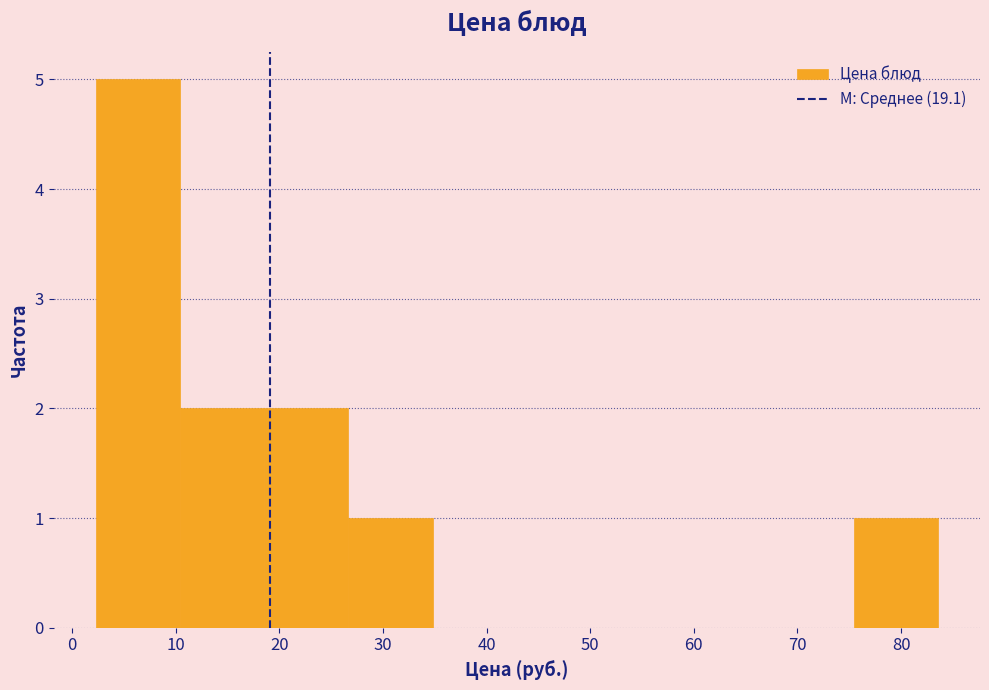

Reading left to right, list every bar in this chart as the range it spans on the x-axis followed by its height. Neither the bar edges nor the heights are printed on the chart, so give them approximately, as read against the axes.

2 to 10: 5
10 to 19: 2
19 to 27: 2
27 to 35: 1
35 to 43: 0
43 to 51: 0
51 to 59: 0
59 to 67: 0
67 to 75: 0
75 to 84: 1